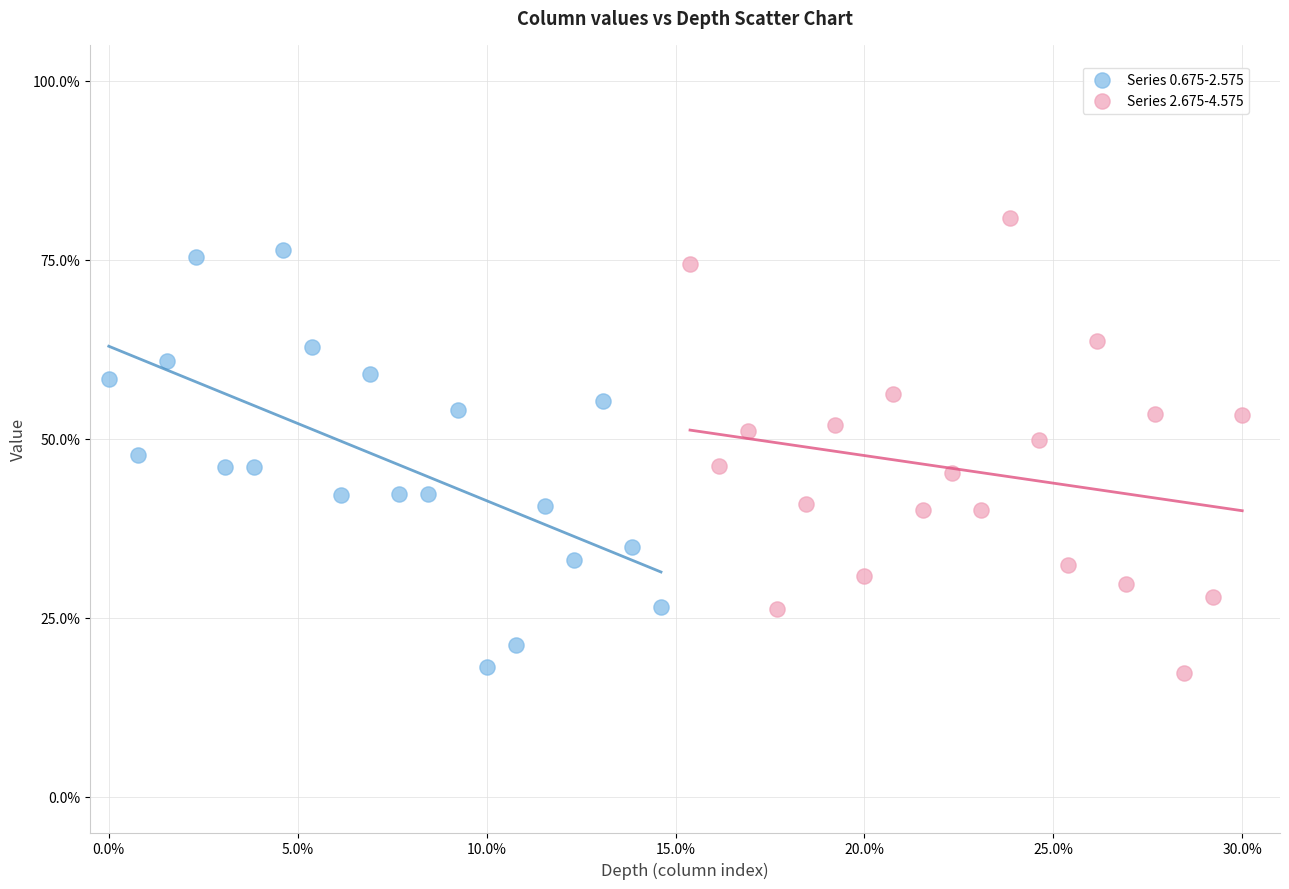

Which series has the largest Y range (max minus min)?

Series 2.675-4.575